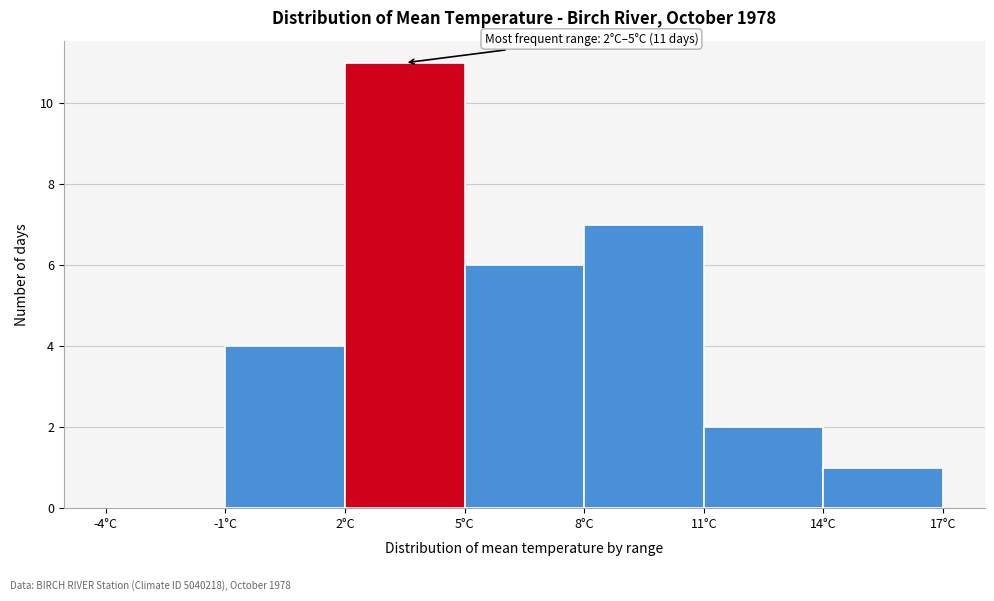

Which range on the x-axis has the tallest bar?

2 to 5